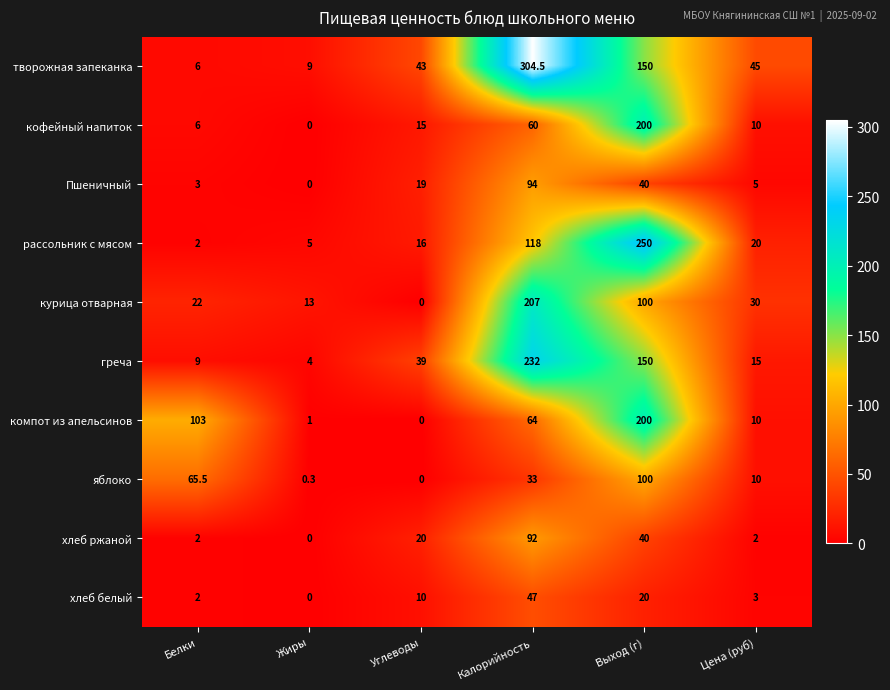

What is the greatest value displayed?

304.5